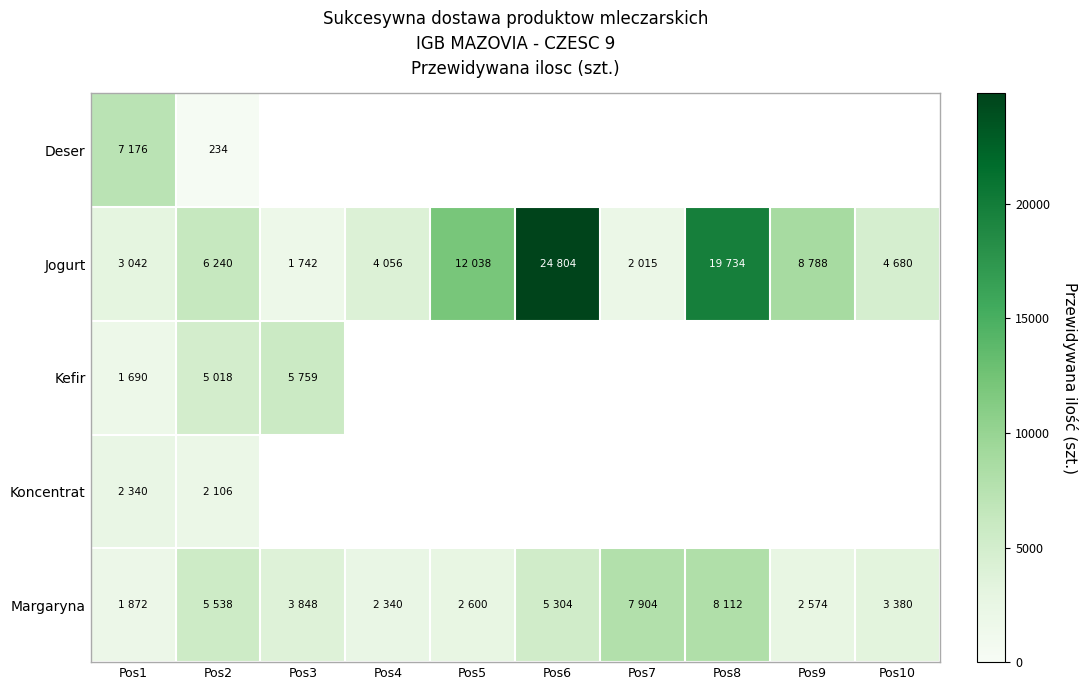

At which category is the sum across all series the highest?

Pos2